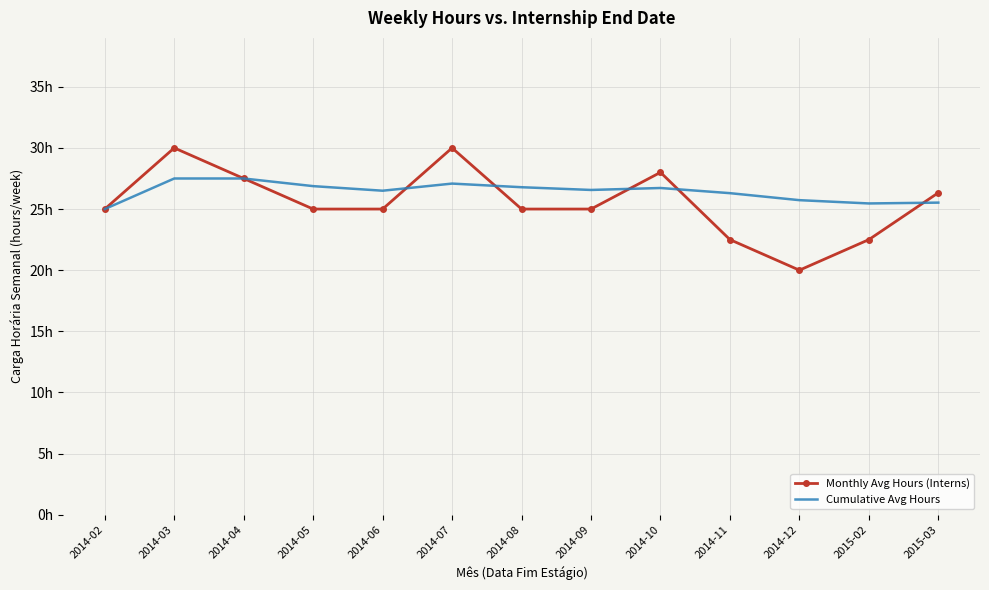

What is the difference between the Cumulative Avg Hours values at 2014-02 and 2014-10?

1.7